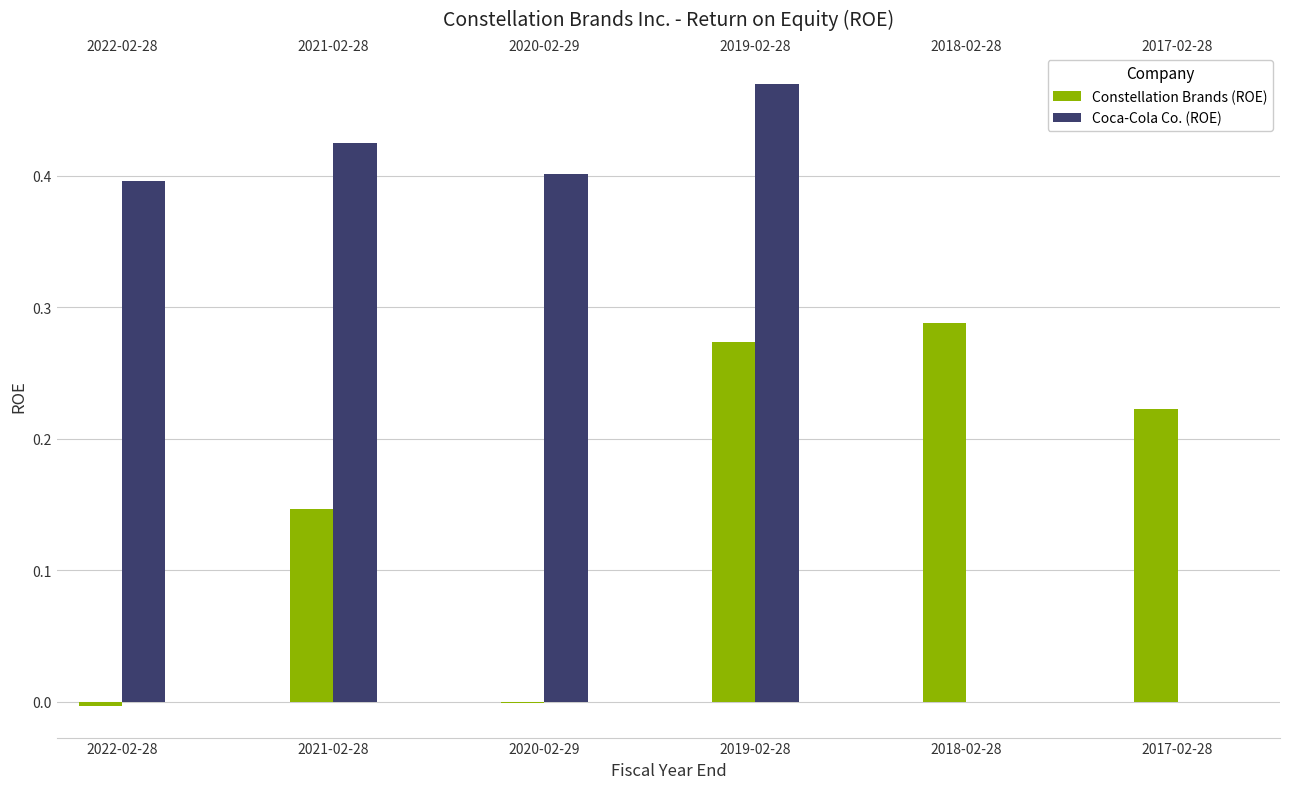

At which category is the sum across all series the highest?

2019-02-28